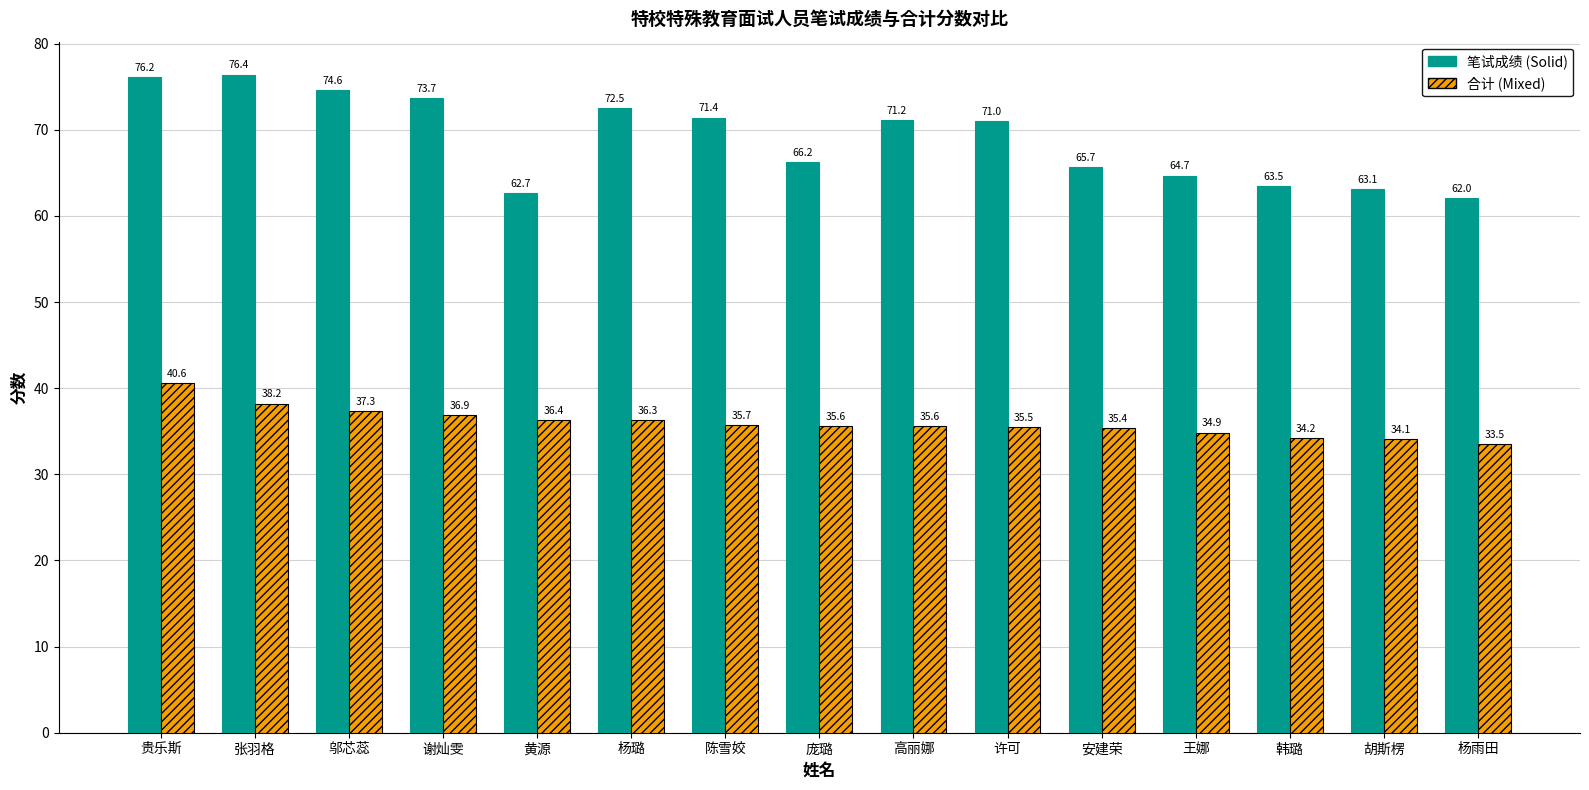

How many series are shown in this chart?

2